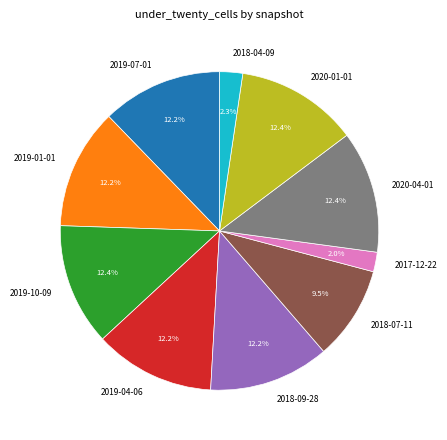

Do 2018-07-11 and 2018-04-09 together represent more than half of the pie?

No